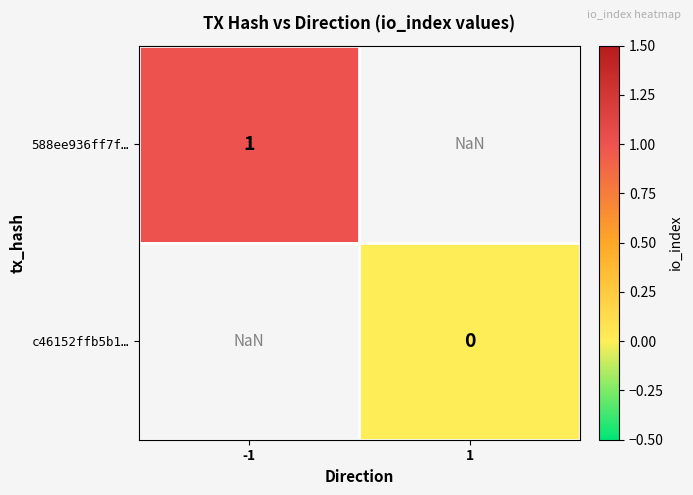

The 588ee936ff7f… series shows 1.7 at -1. True or false?

False